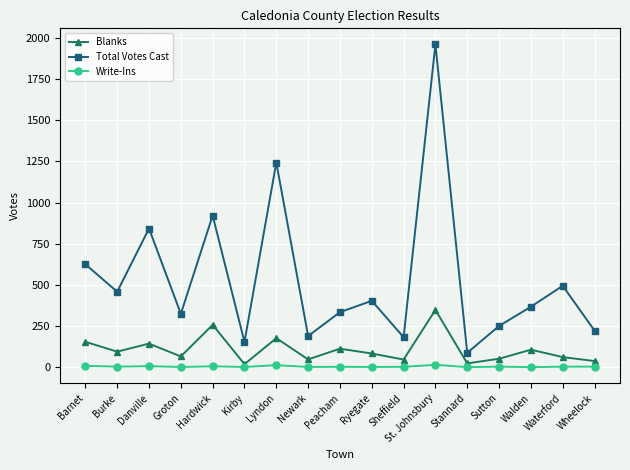

What is the difference between the Total Votes Cast values at Ryegate and Sheffield?

221